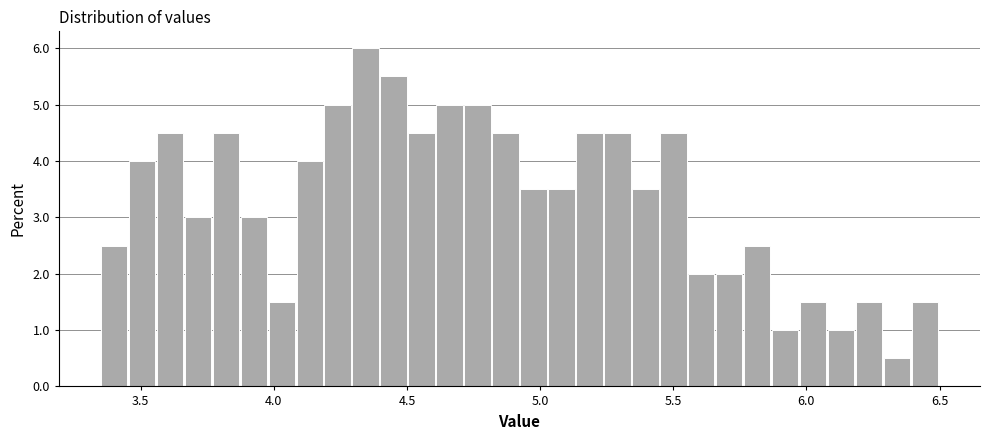

Around what value on the x-axis is the tallest bar? Give the approximate position of its centre, as read against the axis.

4.35